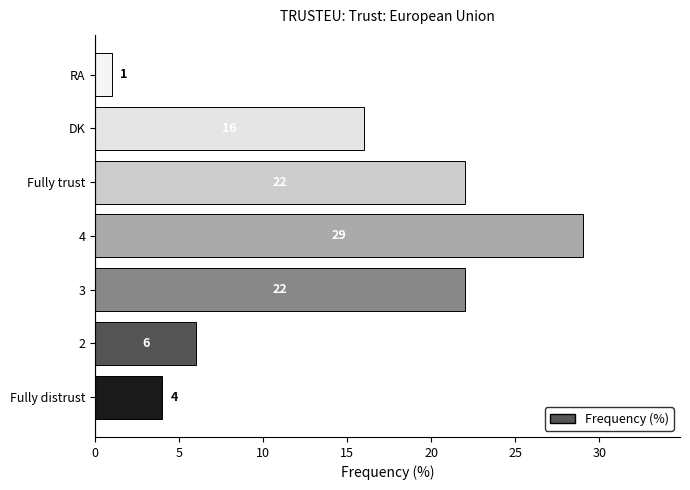

Does the chart contain stacked bars?

No